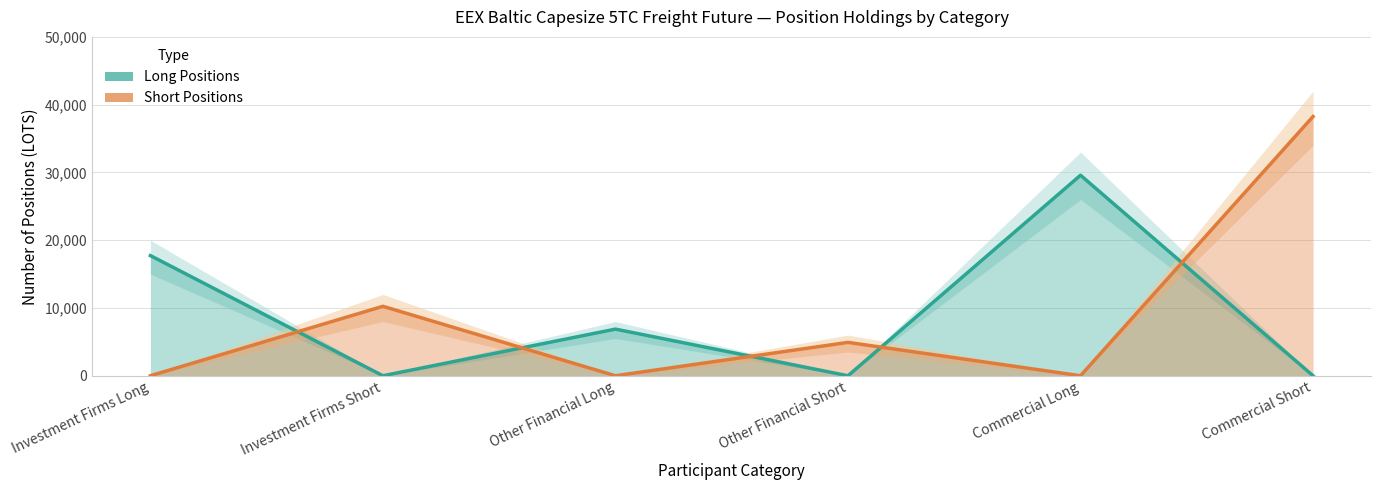

Count the number of data series in this chart.

2